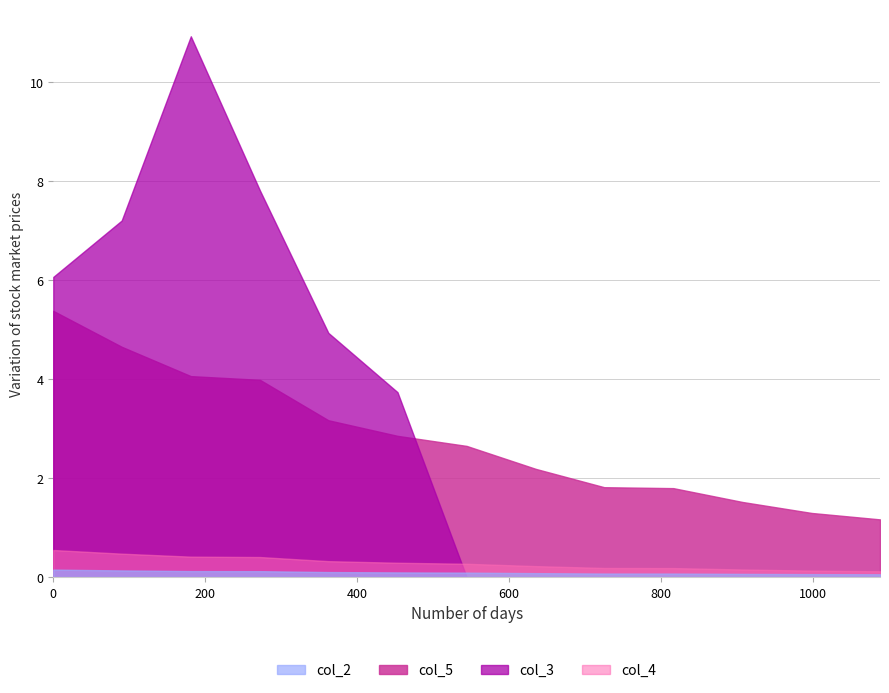

Is it true that col_5 equals 5.0 at 362?

False